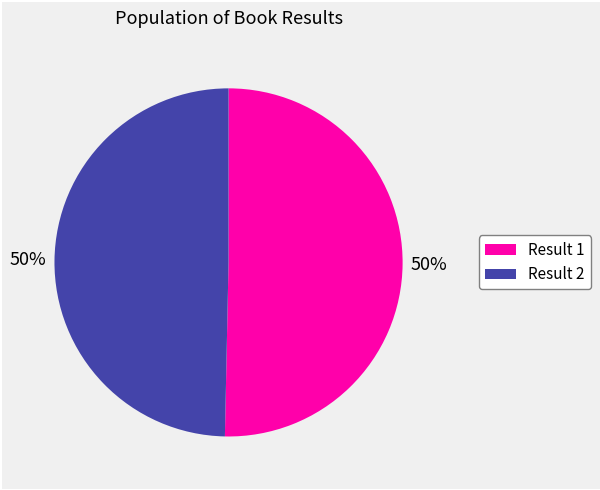

To the nearest percent, what is the average slice percentage?

50%